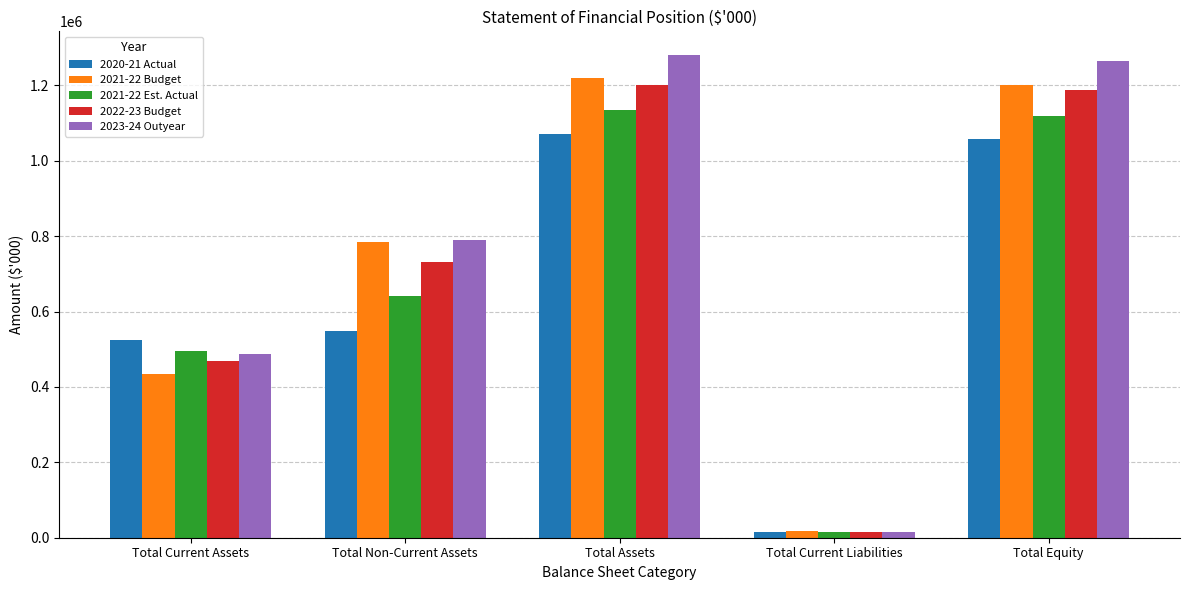

What is the label of the 5th bar from the left?

Total Equity